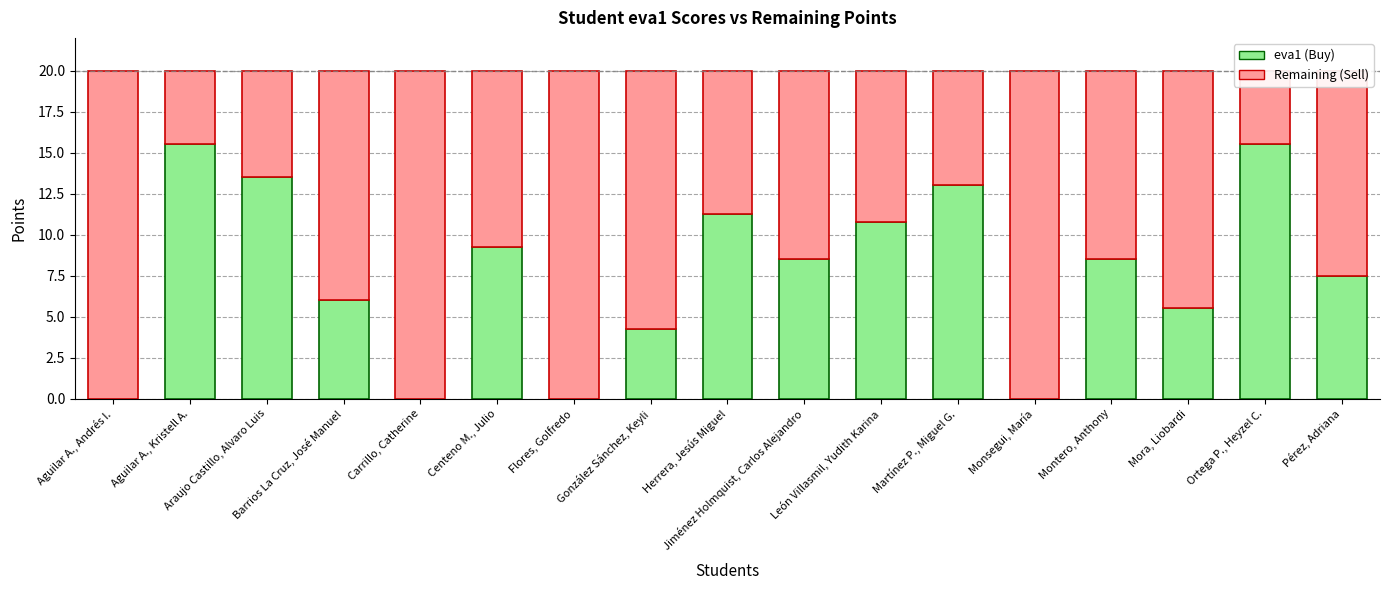

What is the label of the 12th bar from the right?

Centeno M., Julio